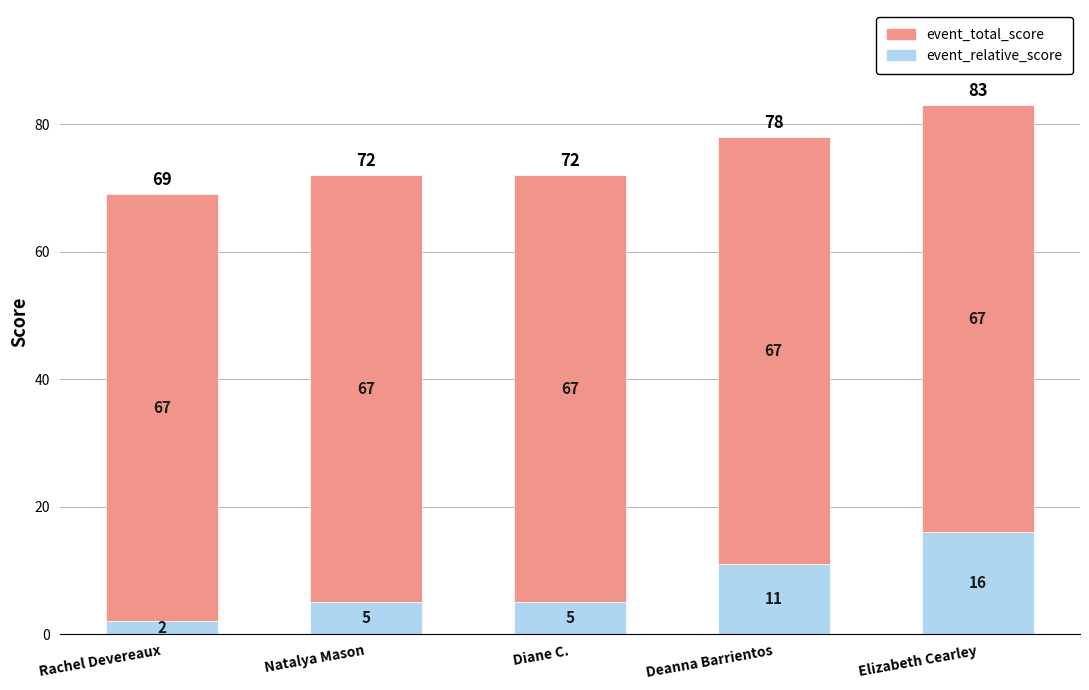

Are the bars grouped side by side (vs. stacked)?

No